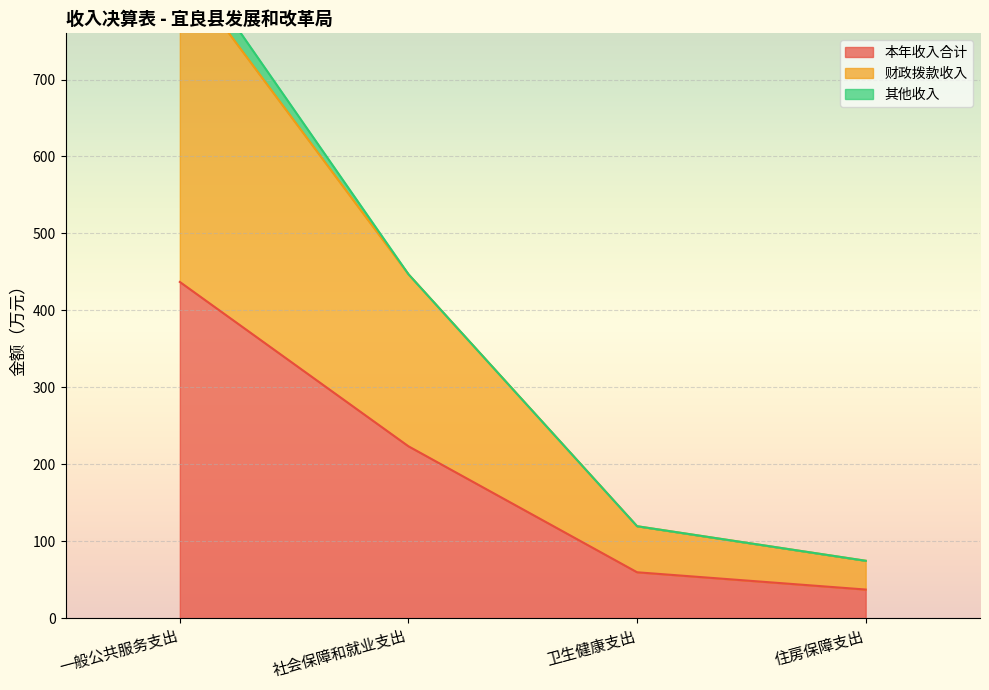

Which category has the lowest value in the 本年收入合计 series?

住房保障支出